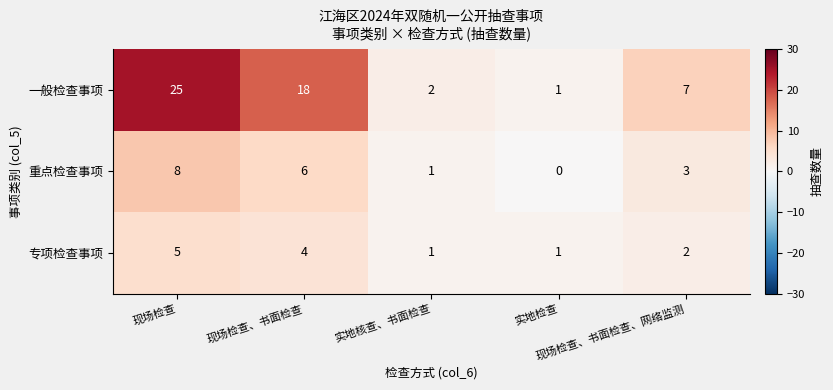

What is the difference between the maximum and second lowest values in the 一般检查事项 series?

23